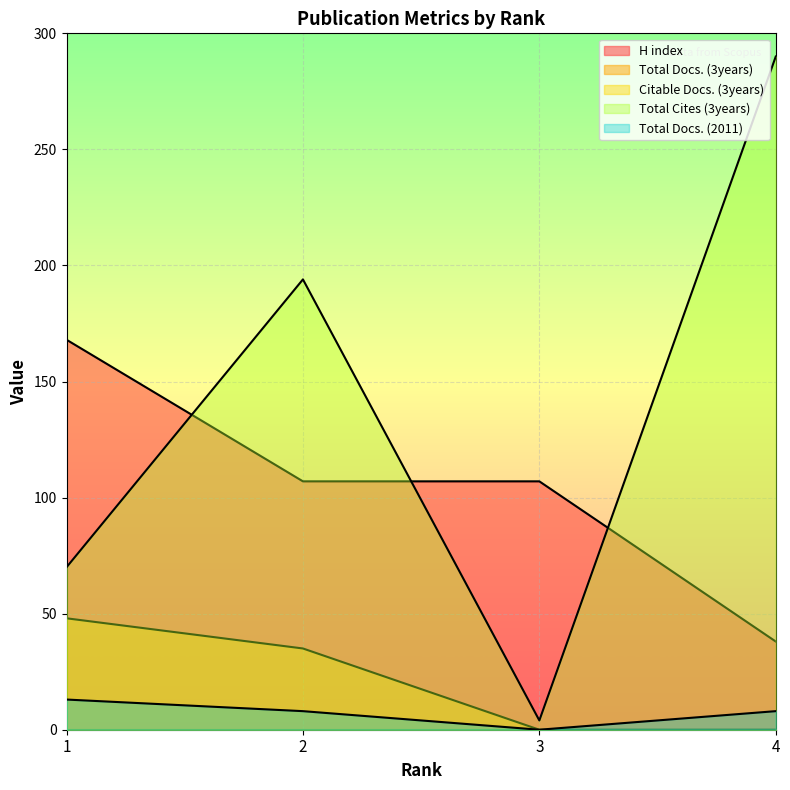

What is the maximum value shown in the chart?

290